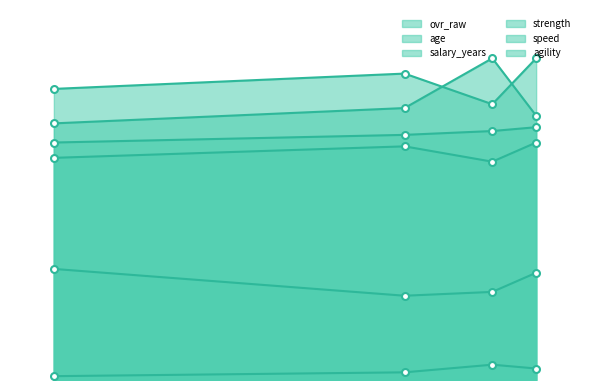

The value of strength at 66 is 127. True or false?

False